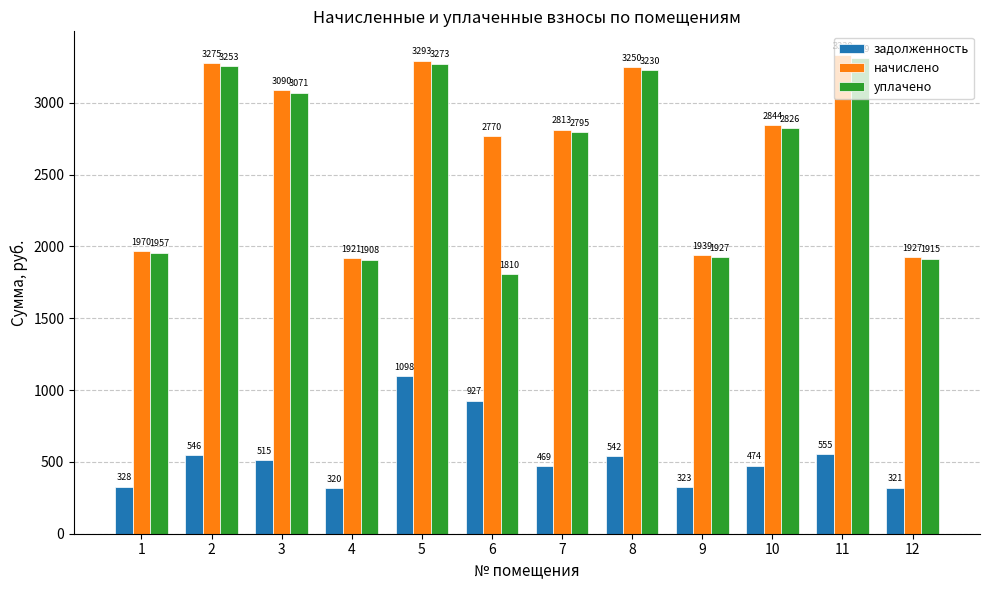

Rank the series by their maximum value, from lowest to highest.

задолженность, уплачено, начислено